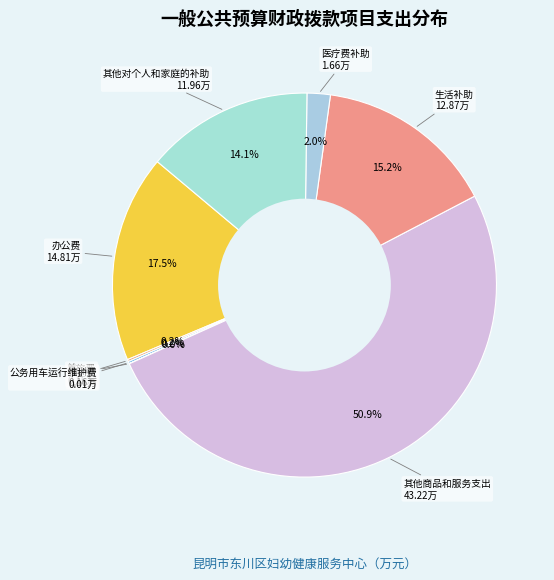

What is the majority slice?

商品和服务支出